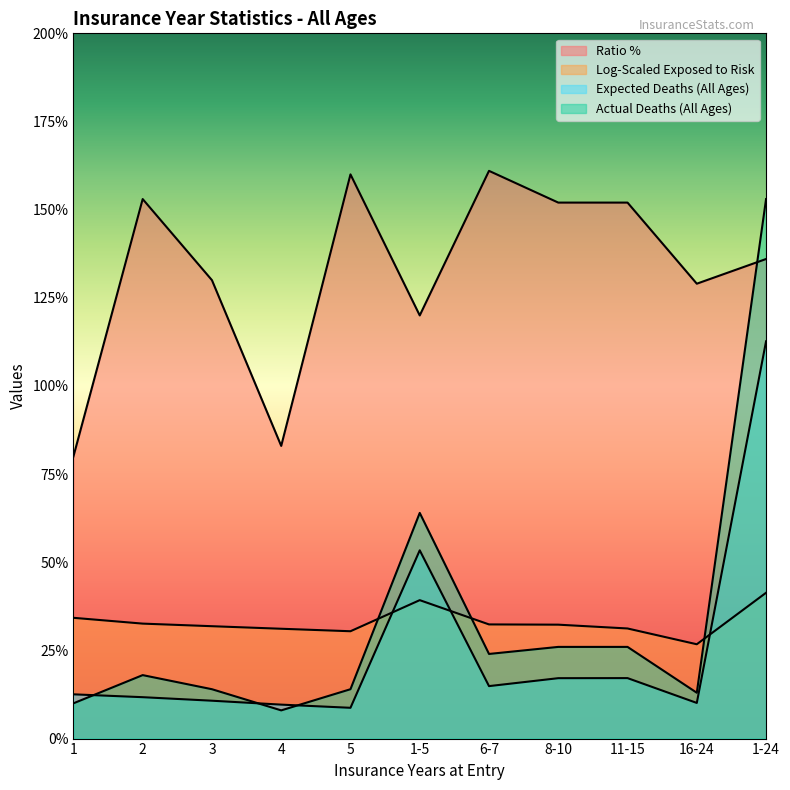

Reading left to right, what are all the values shown in this chart?

Exposed to Risk (All Ages): 12.6	11.7	10.7	9.6	8.7	53.4	14.9	17.1	17.1	10.1	112.7
Actual Deaths (All Ages): 10.0	18.0	14.0	8.0	14.0	64.0	24.0	26.0	26.0	13.0	153.0
Ratio %: 80.0	153.0	130.0	83.0	160.0	120.0	161.0	152.0	152.0	129.0	136.0